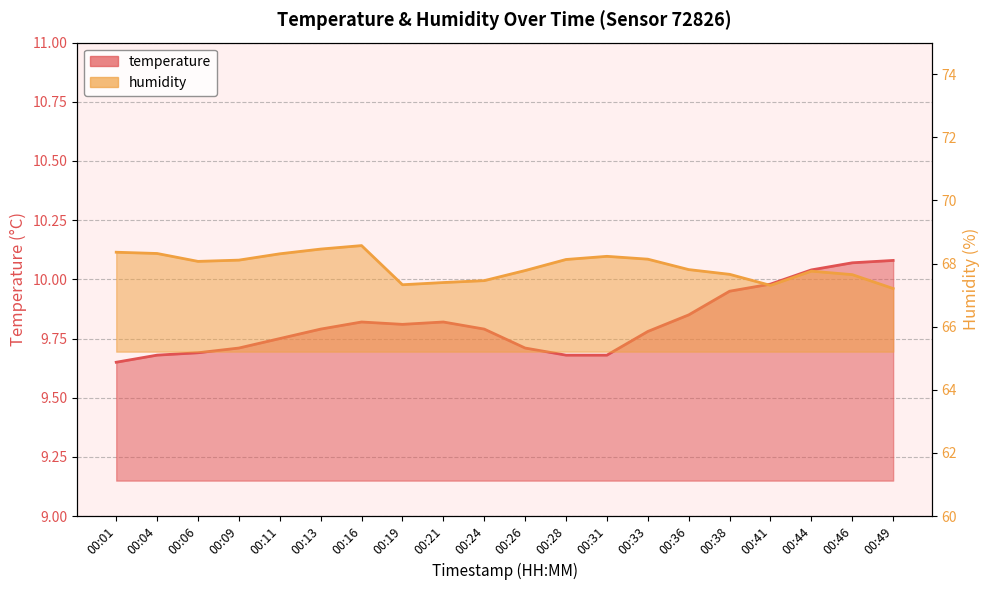

List the series in order of their overall mean, lowest first.

temperature, humidity